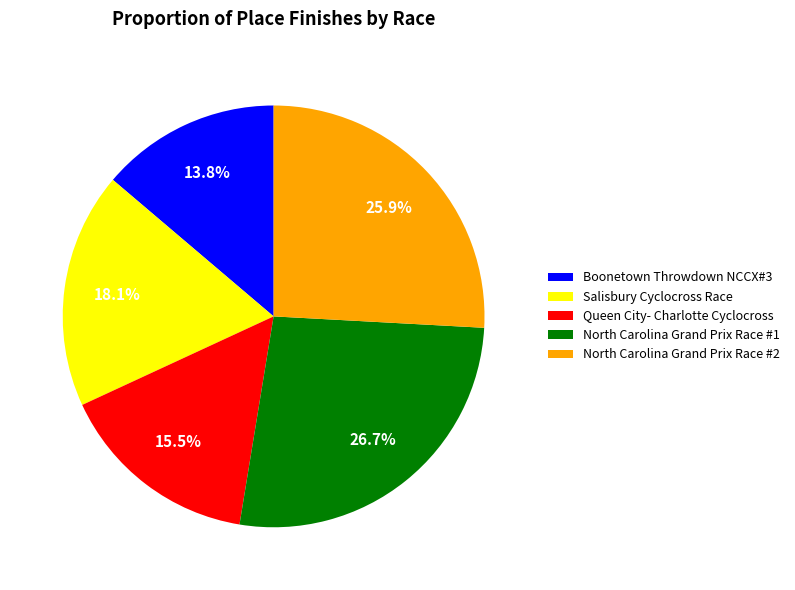

To the nearest percent, what portion does Boonetown Throwdown NCCX#3 represent?

14%